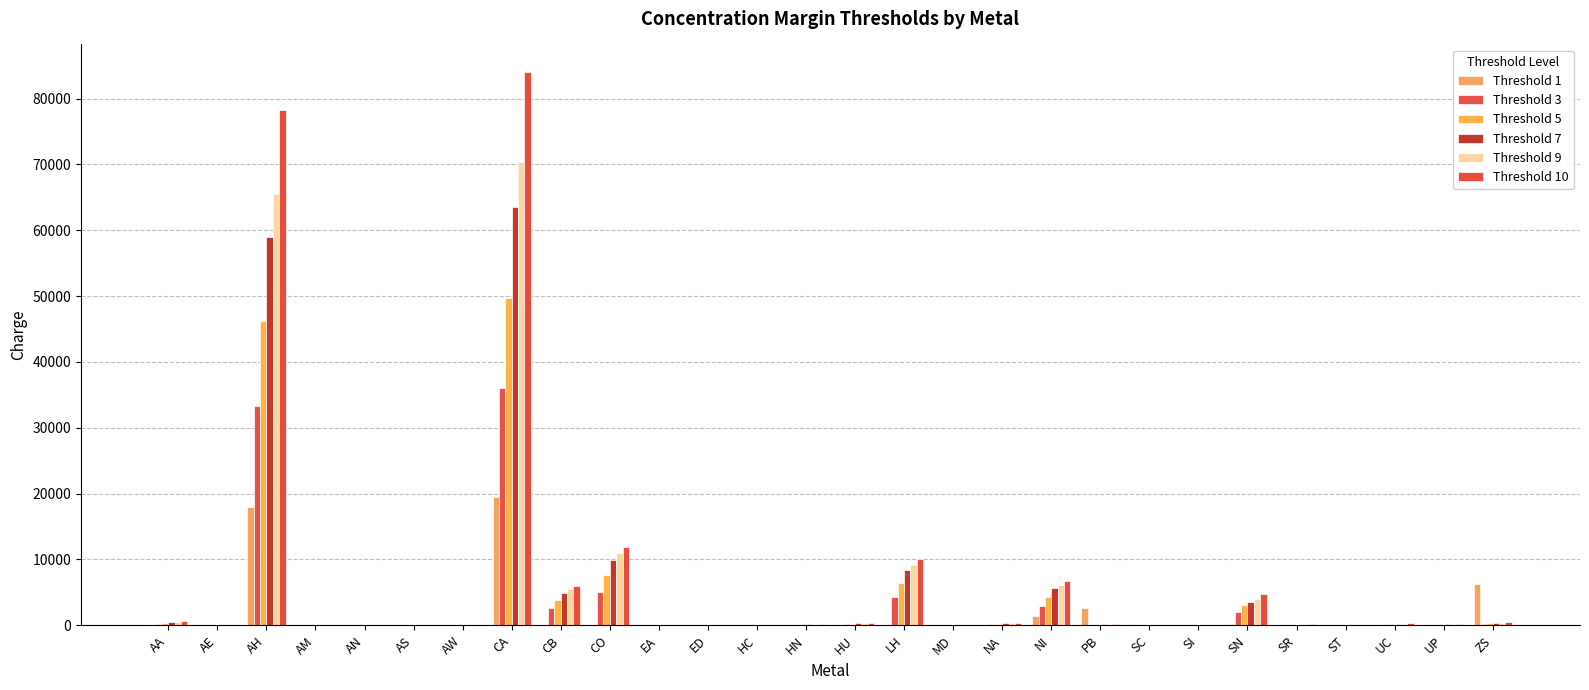

Which label corresponds to the smallest value in the chart?

AA